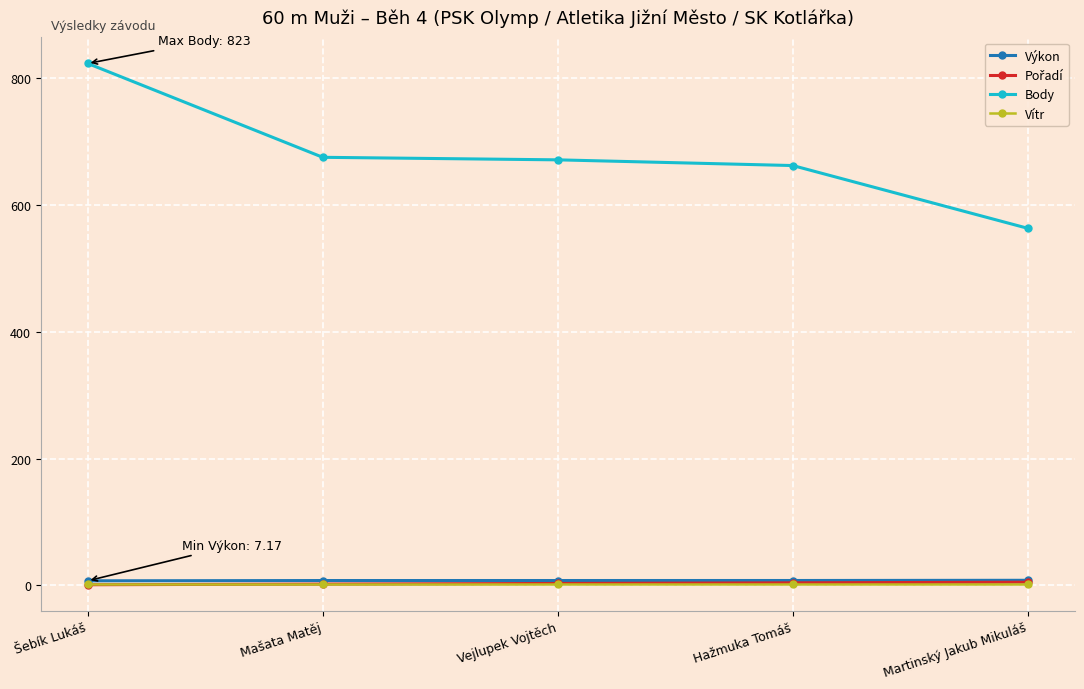

The value of Body at Mašata Matěj is 181.4. True or false?

False